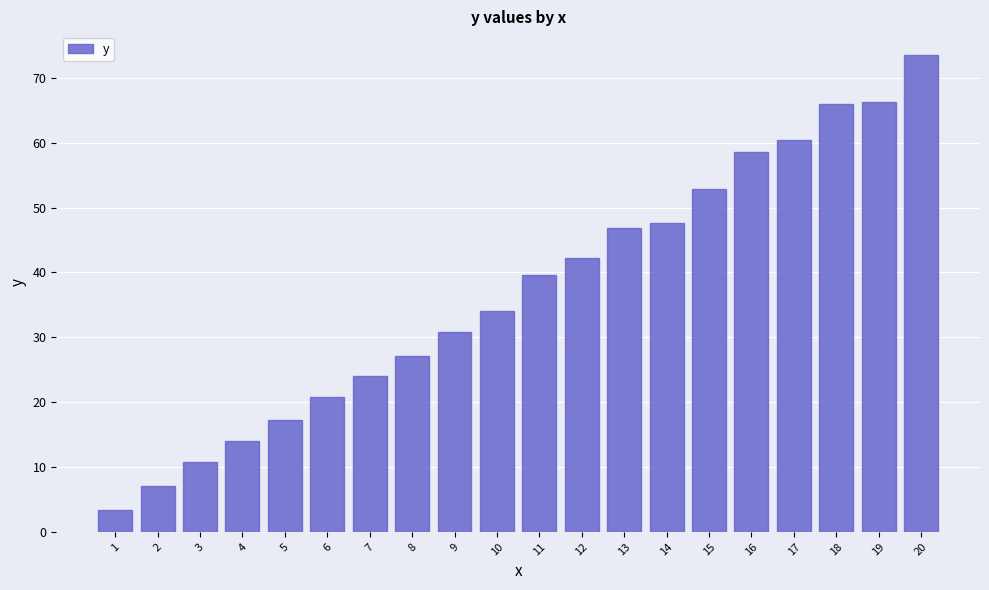

Reading left to right, what are all the values shown in this chart?

3.4	7.2	10.8	14.0	17.2	20.8	24.1	27.1	30.8	34.0	39.6	42.1	46.9	47.6	52.9	58.6	60.4	65.9	66.3	73.5